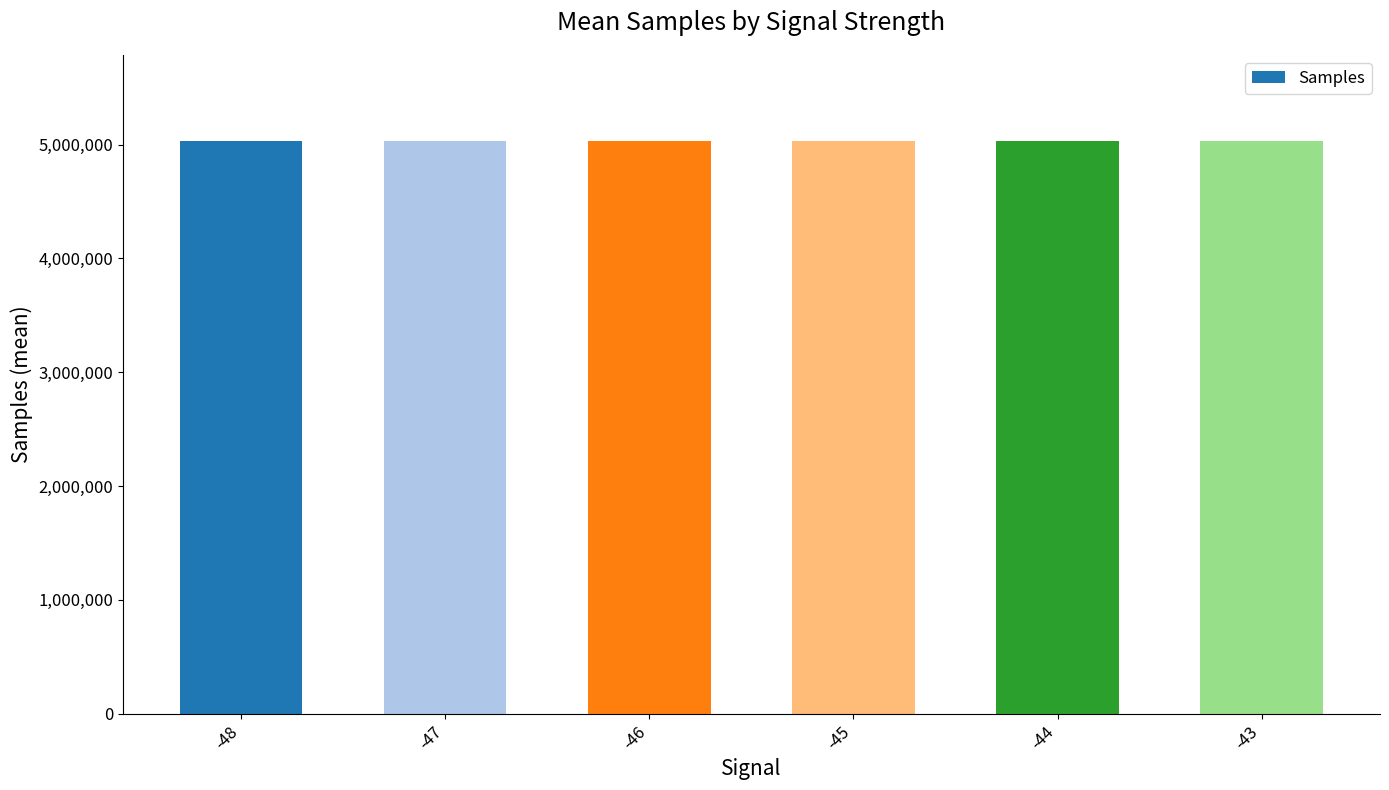

How many bars are there in total?

6